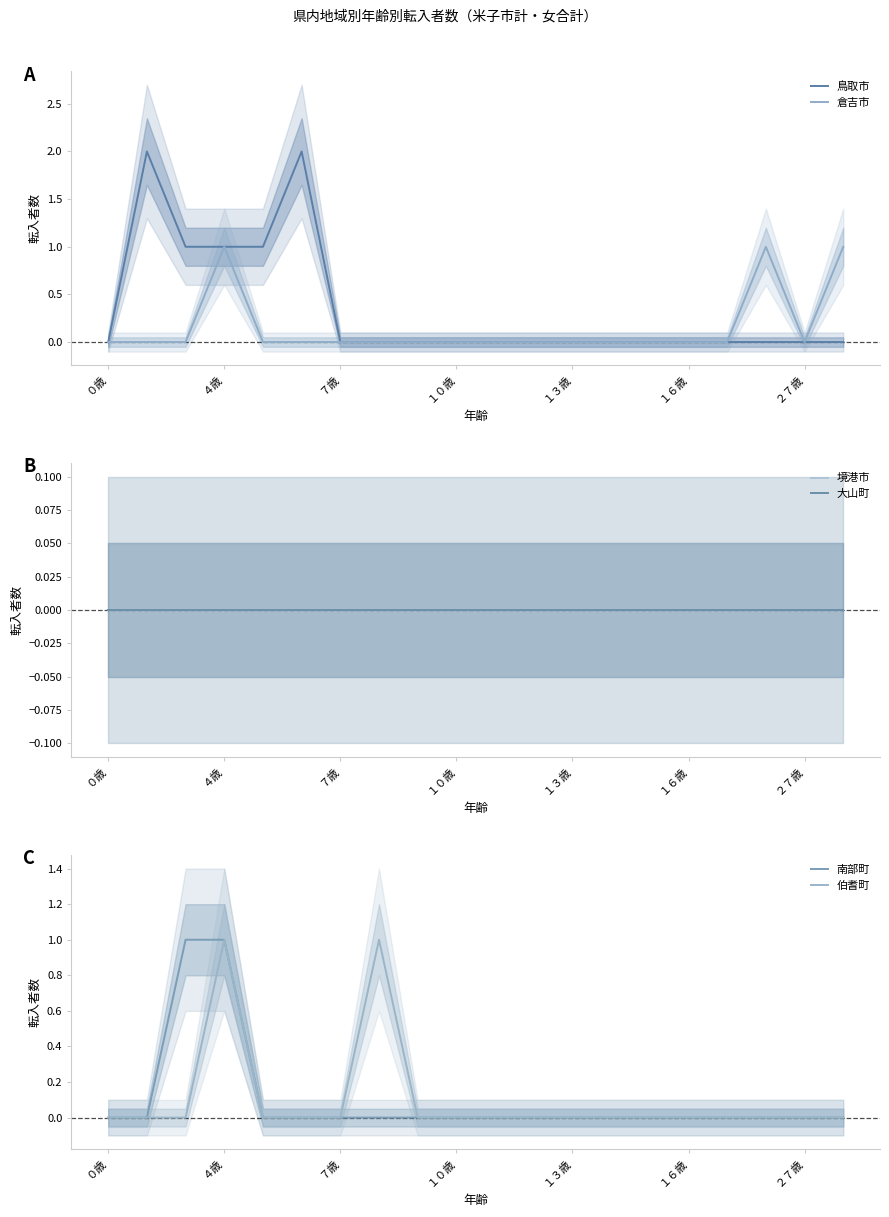

What is the difference between the maximum and minimum values in the 倉吉市 series?

1